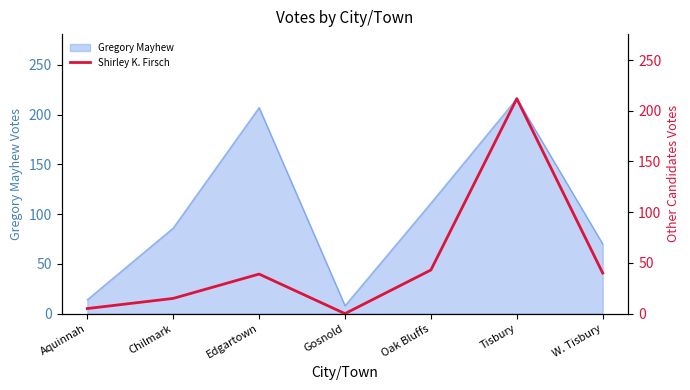

The chart shows a value of 212 at Tisbury. True or false?

True